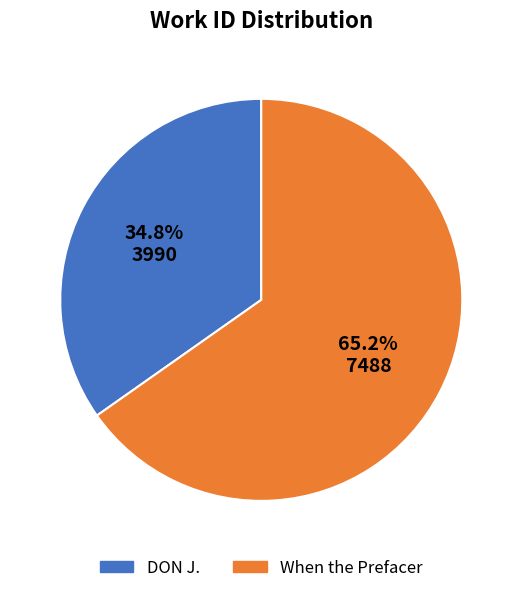

Between DON J. and When the Prefacer, which is larger?

When the Prefacer